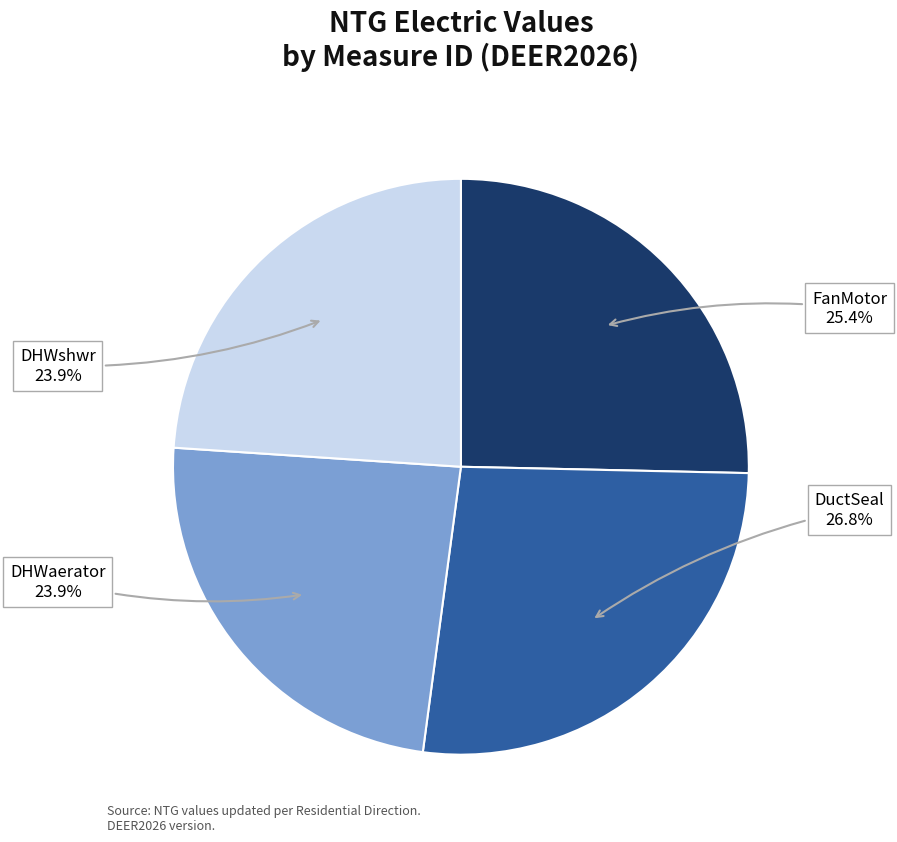

To the nearest percent, what is the difference between the largest and smallest slice percentages?

3%